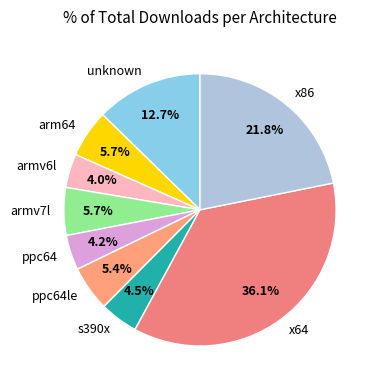

To the nearest percent, what is the combined percentage of armv7l and arm64?

11%